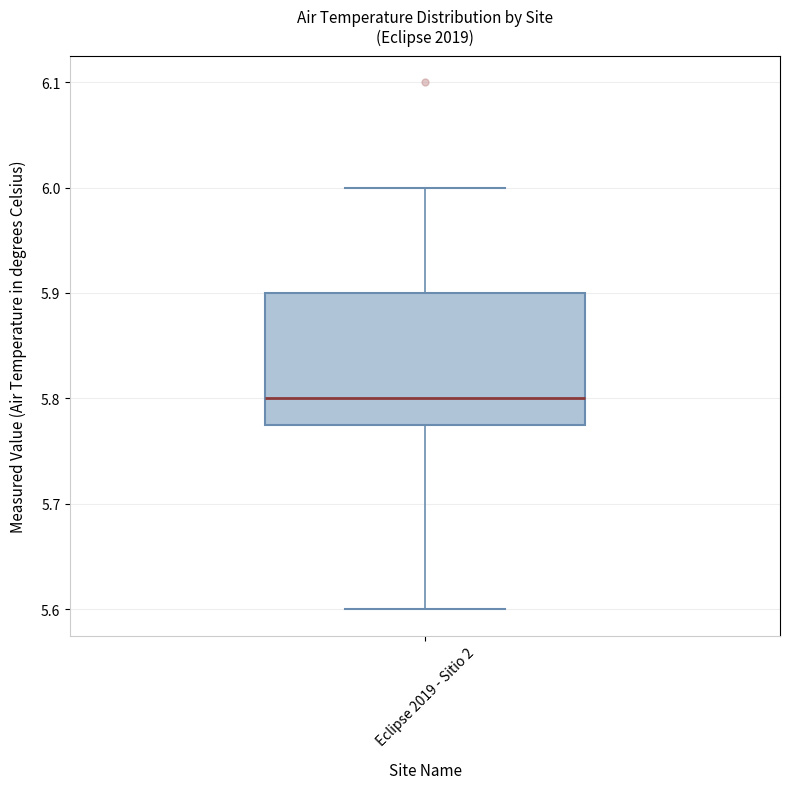

Transcribe this box plot: give where the median line is, the range the box spans, and where the two whiskers end, as read against the y-axis. The values are not printed on the chart, so give them approximately, as read against the axis.

median 5.80, box 5.78 to 5.90, whiskers 5.60 to 6.00